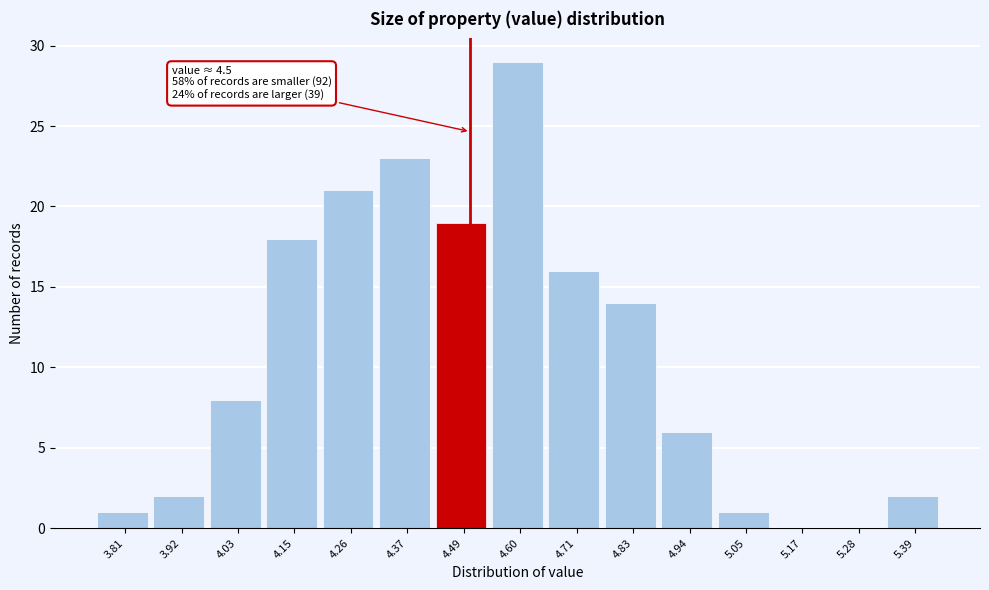

Which range on the x-axis has the tallest bar?

4.54 to 4.66